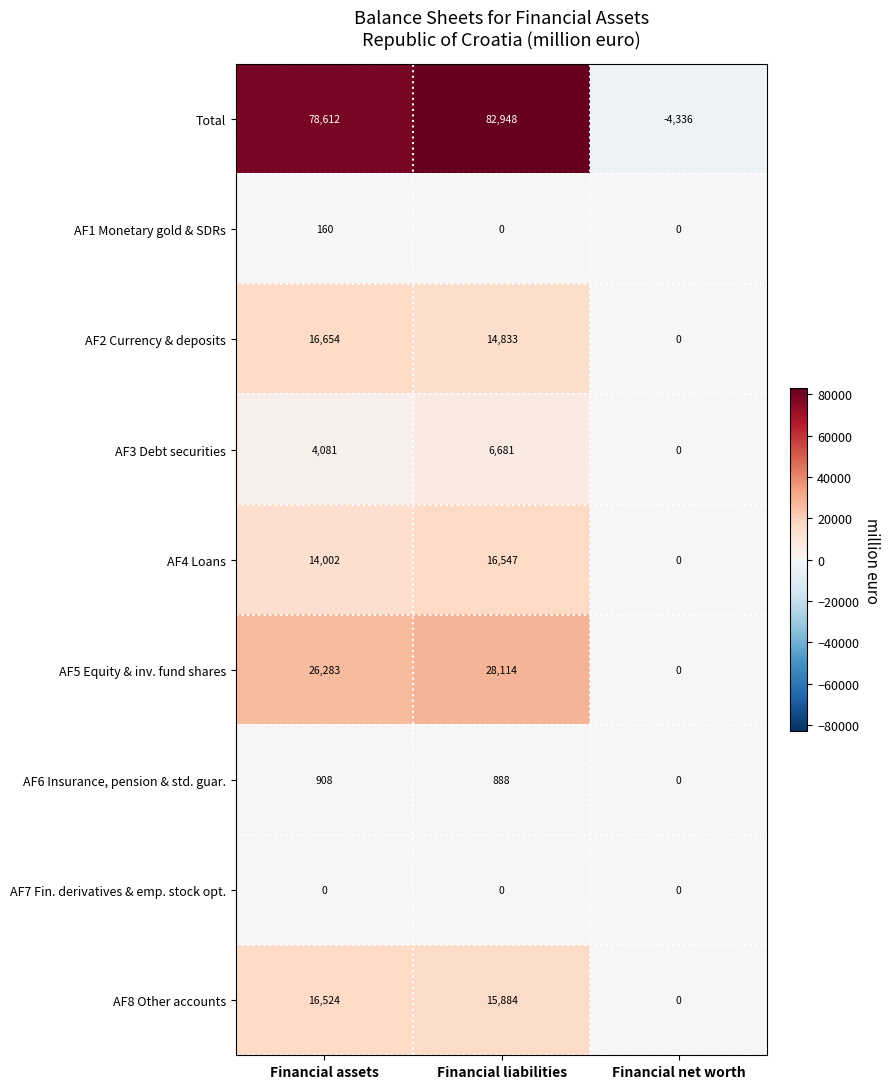

Which series has the largest total across all categories?

Total